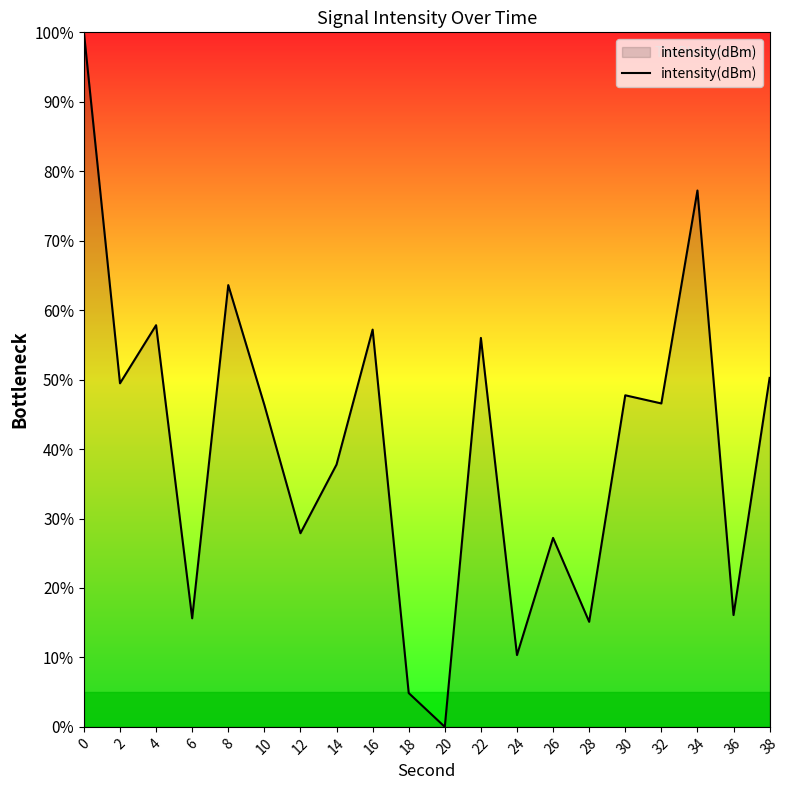

At which category does the data reach its first local valley?

2